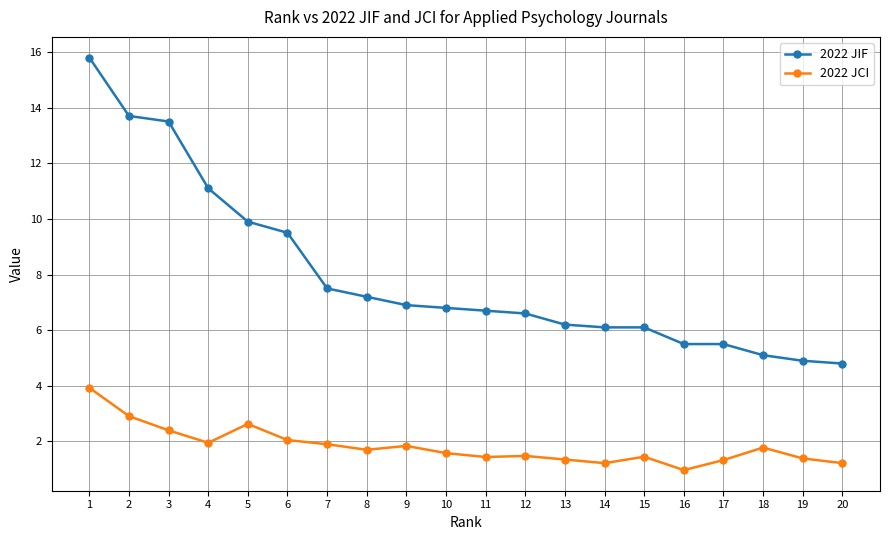

True or false: 2022 JCI and 2022 JIF cross at least once.

False